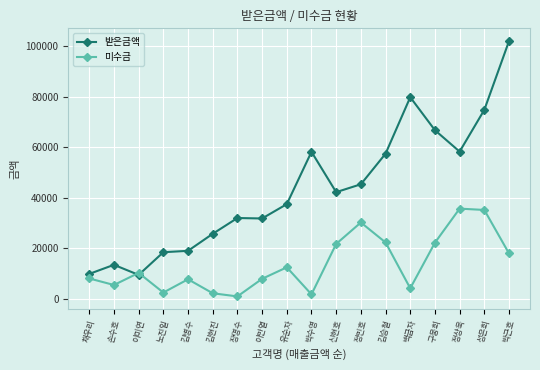

Is the value of 미수금 at 손수호 greater than the value of 받은금액 at 채우리?

No